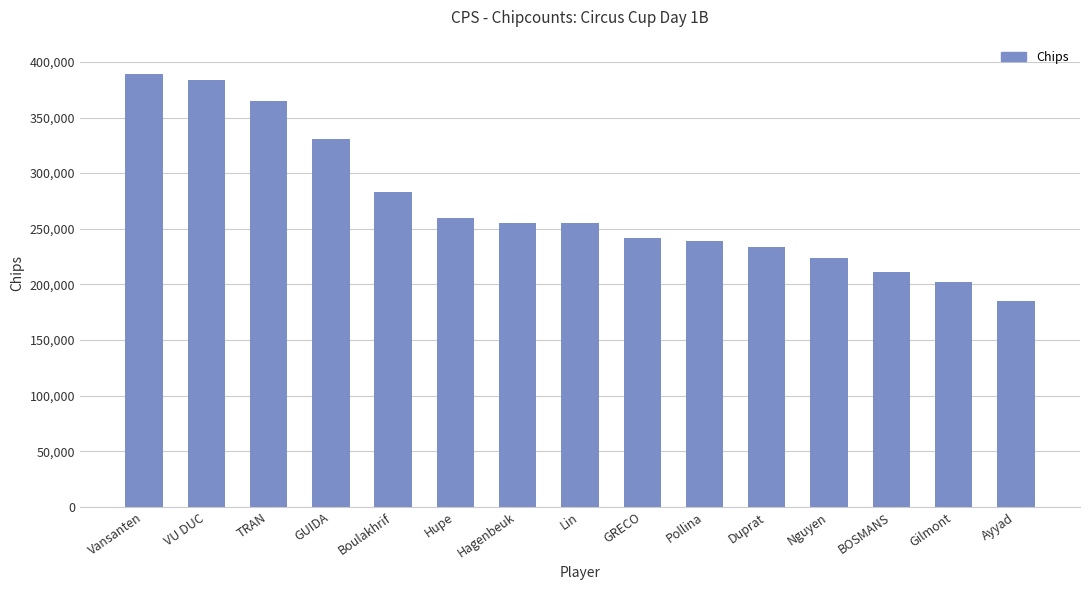

Reading left to right, extract all data points from this chart.

389000	384000	365000	331000	283000	260000	255000	255000	242000	239000	234000	224000	211000	202000	185000